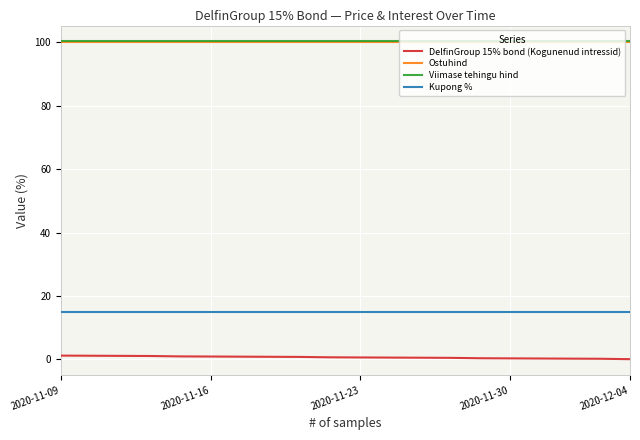

How many categories are shown in the chart?

20